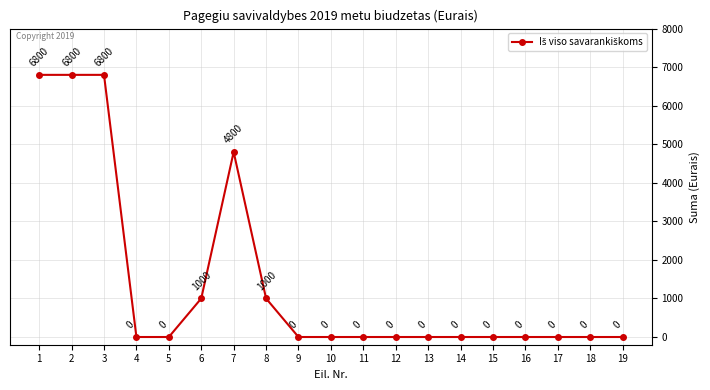

What is the change in value from 3 to 15?

-6800